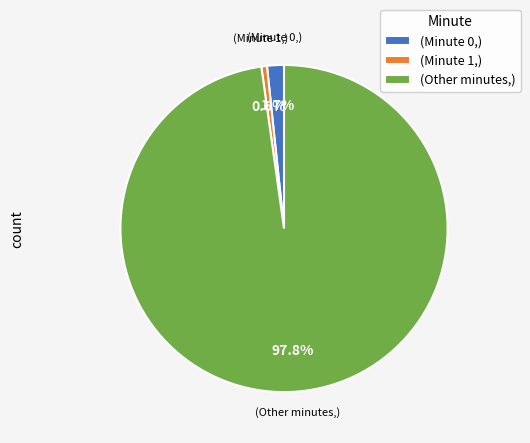

What is the majority slice?

(Other minutes,)